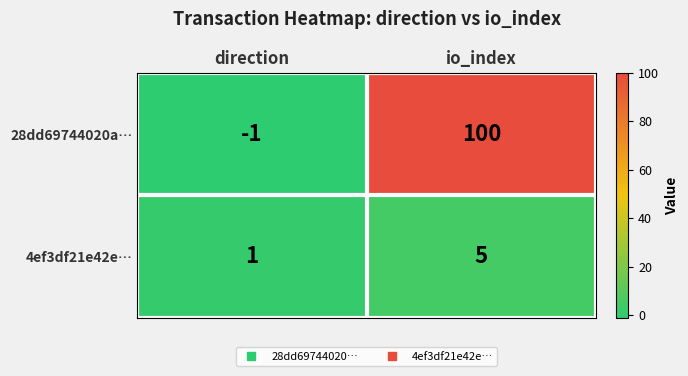

What is the maximum value for 4ef3df21e42e…?

5